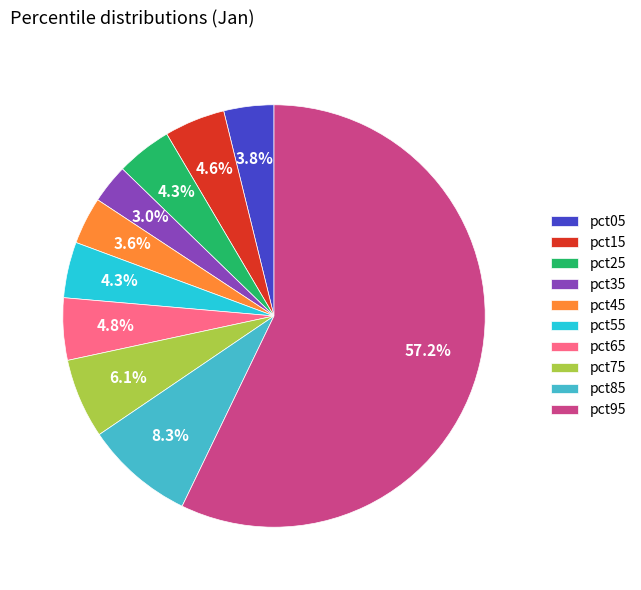

What percentage is the pct65 slice, to the nearest percent?

5%